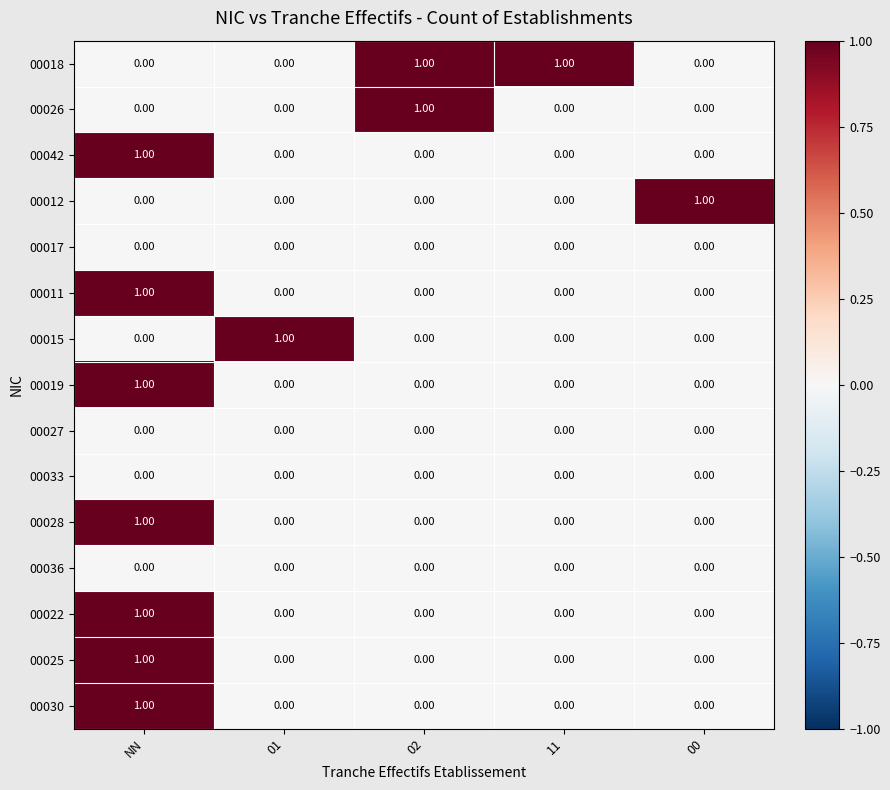

At which category is the sum across all series the highest?

NN